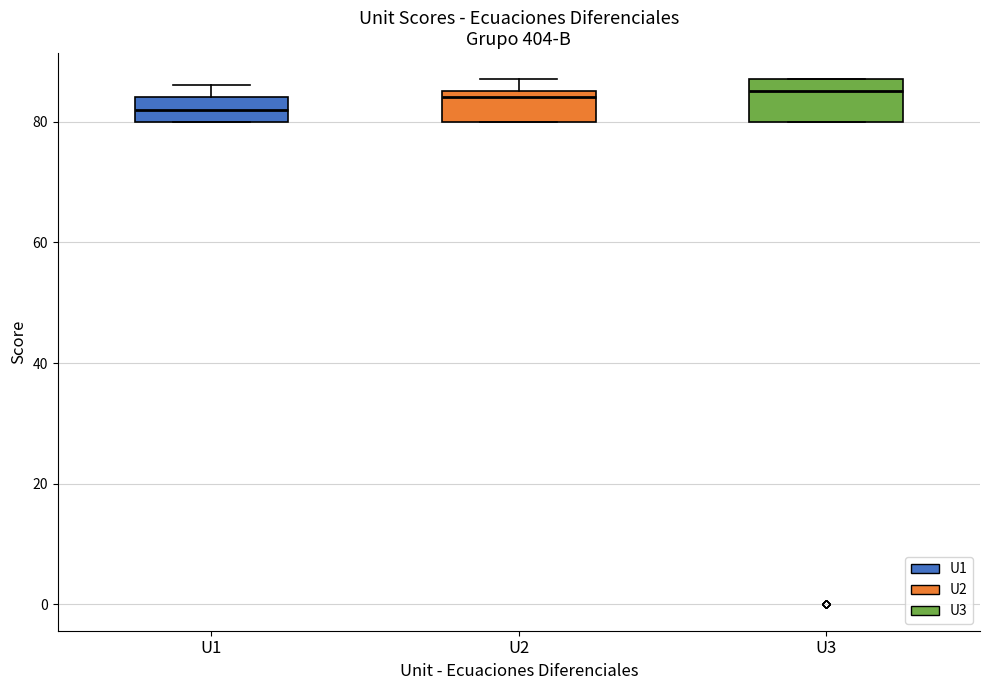

Reading left to right, transcribe this box plot: for each box, give where its median line is, the range the box spans, and where its two whiskers end, as read against the y-axis. The values are not printed on the chart, so give them approximately, as read against the axis.

U1: median 82, box 80 to 84, whiskers 80 to 86
U2: median 84, box 80 to 86, whiskers 80 to 88
U3: median 86, box 80 to 88, whiskers 80 to 88